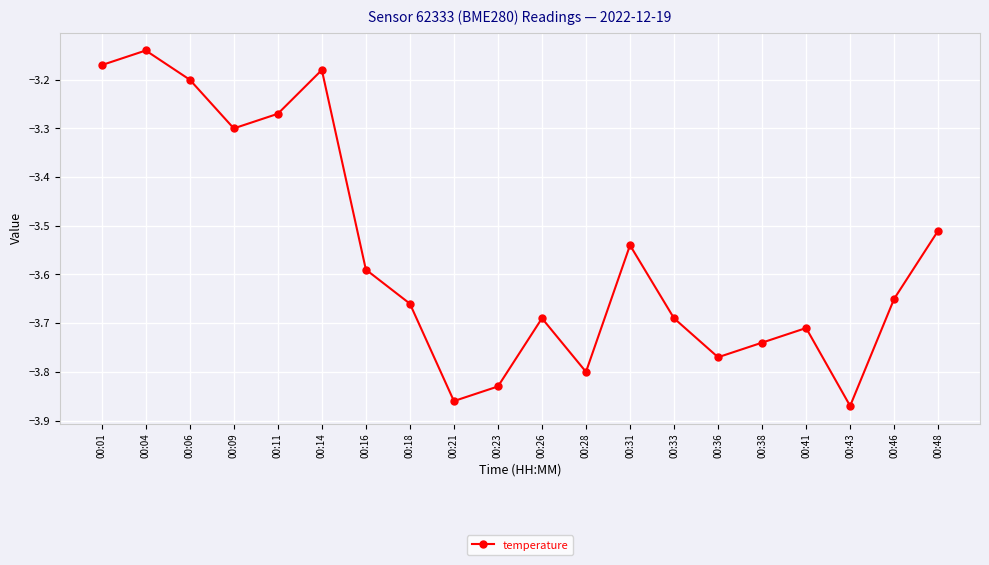

What is the sum of the values at 00:36 and 00:41?

-7.5